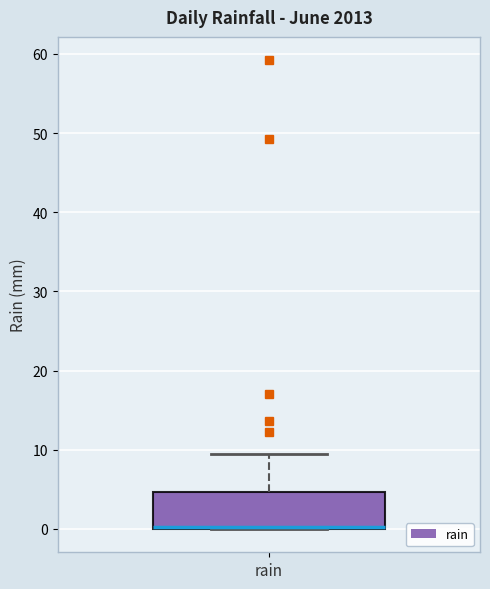

Where is the lower edge of the box for rain on the y-axis? The values are not printed on the chart, so give them approximately, as read against the axis.

0